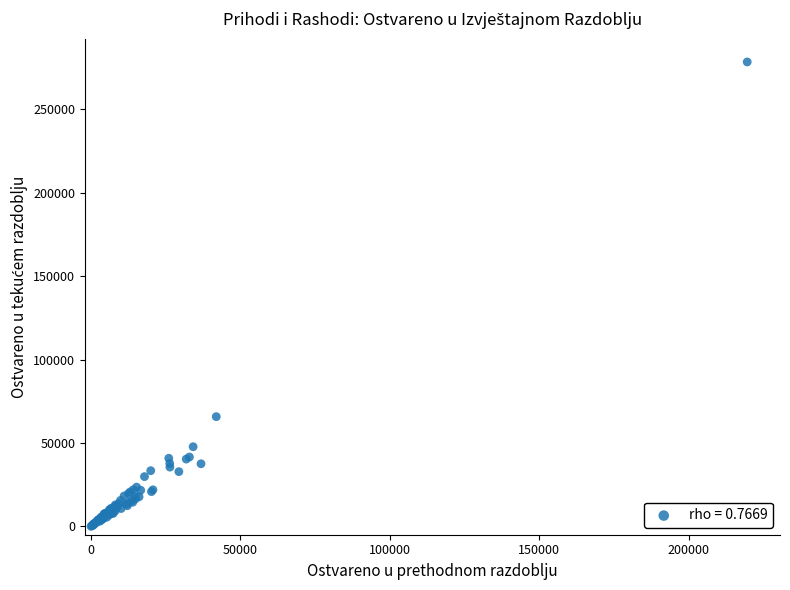

What Y value in the scatter plot is closest to 139239?

65778.9